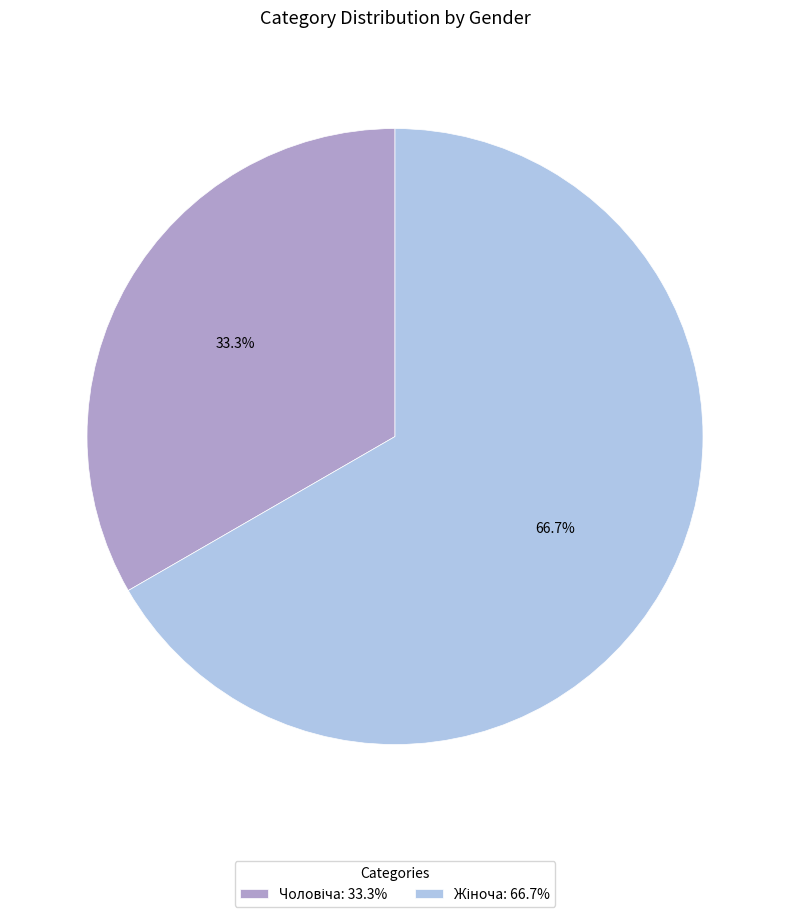

Is there any slice that represents more than half of the pie?

Yes